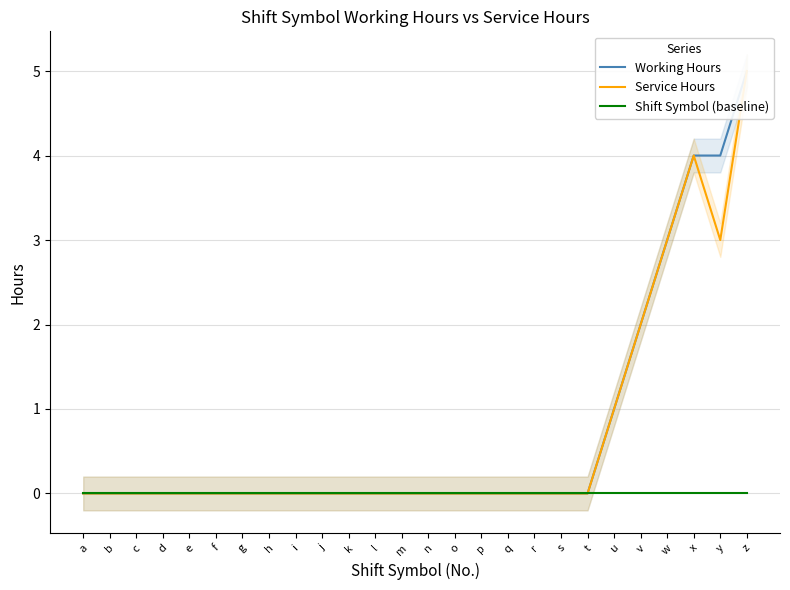

The value of Service Hours at r is 0. True or false?

True